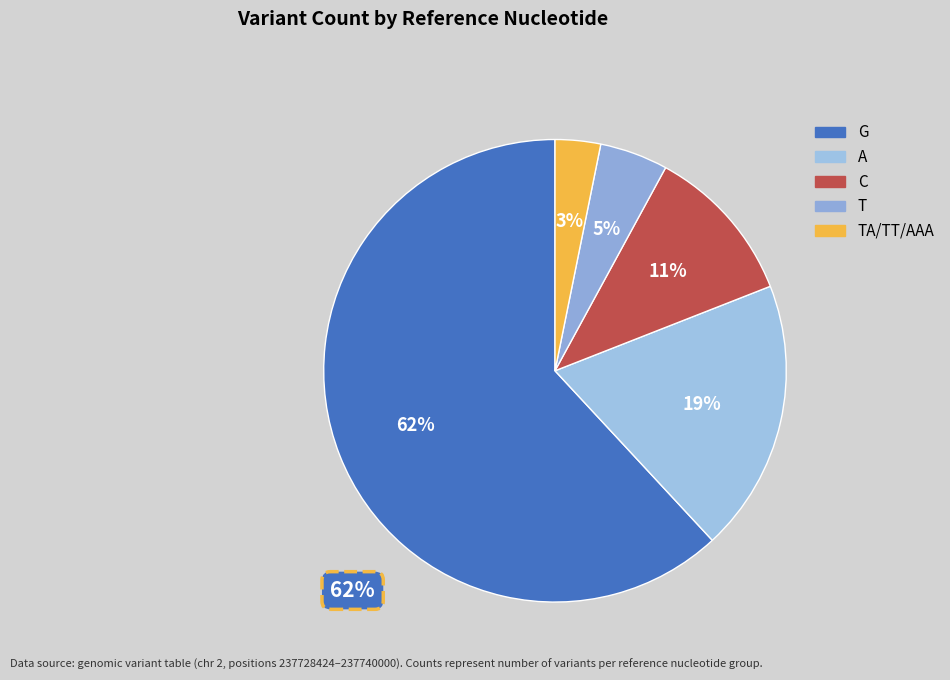

Which slice is the largest?

G